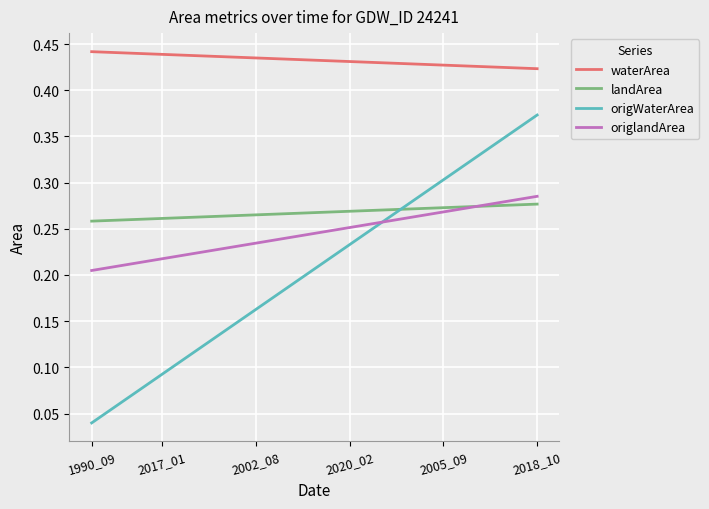

Which series has the largest total across all categories?

waterArea